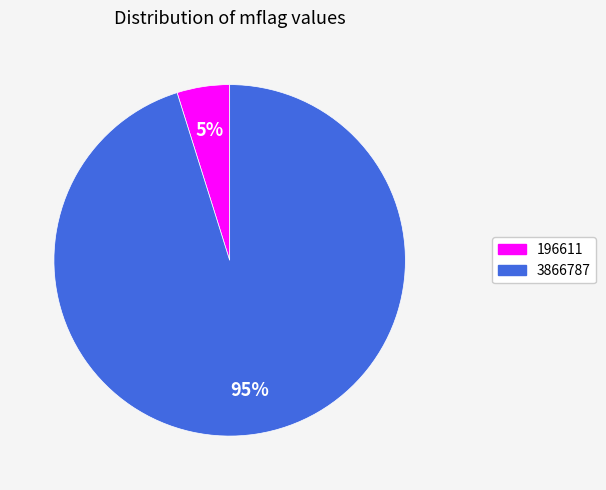

To the nearest percent, what is the difference between the largest and smallest slice percentages?

90%